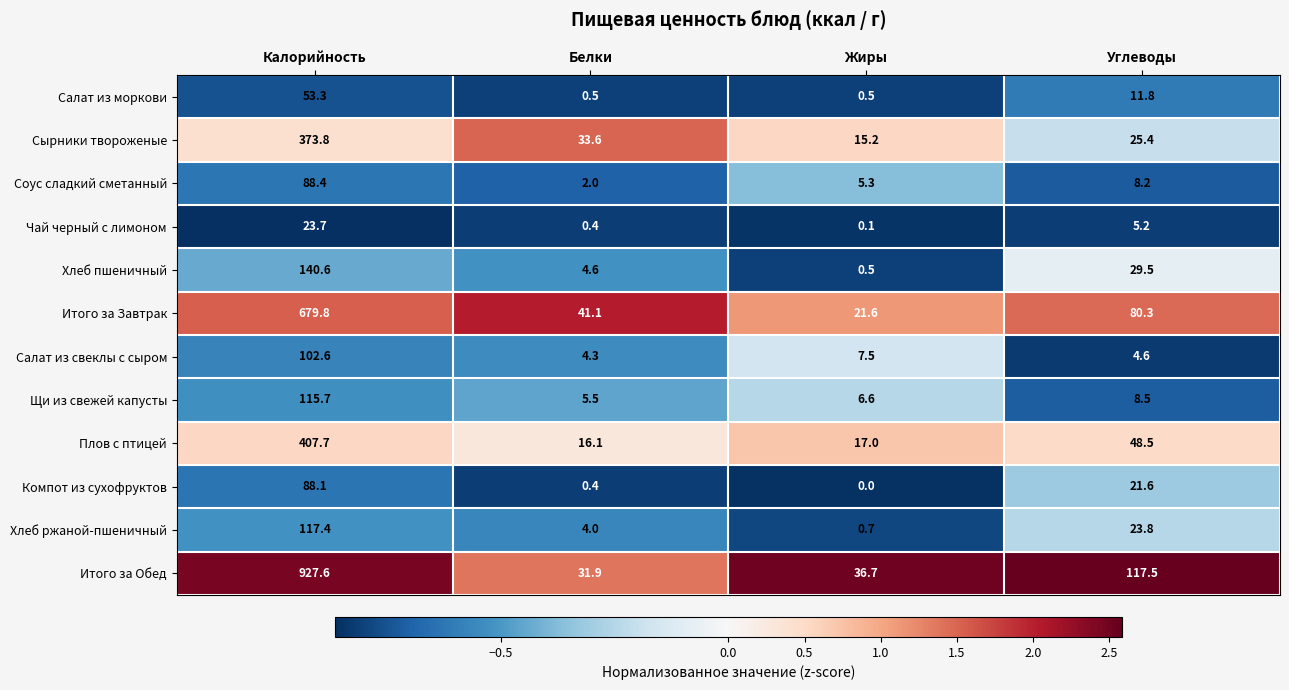

At which category is the sum across all series the highest?

Калорийность